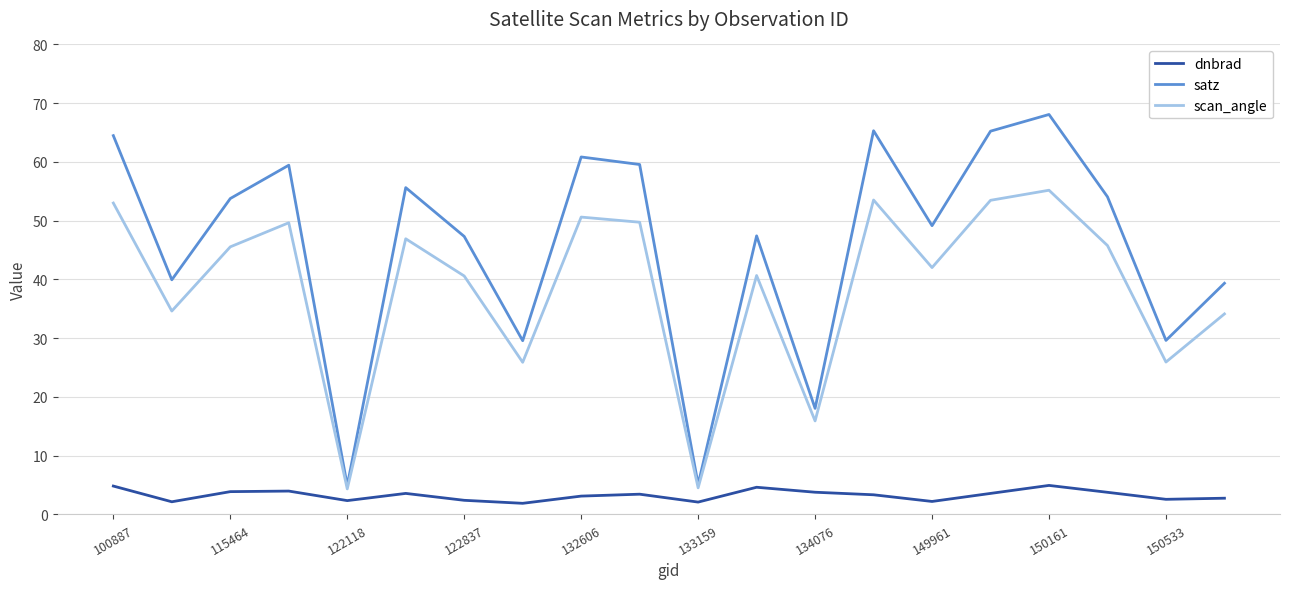

Rank the series by their average value, from highest to lowest.

satz, scan_angle, dnbrad